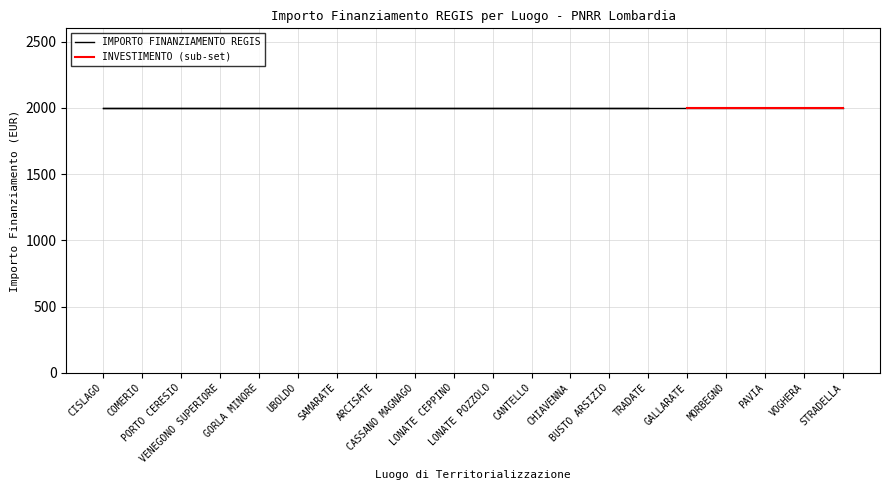

The INVESTIMENTO series shows 0.9 at VOGHERA. True or false?

False